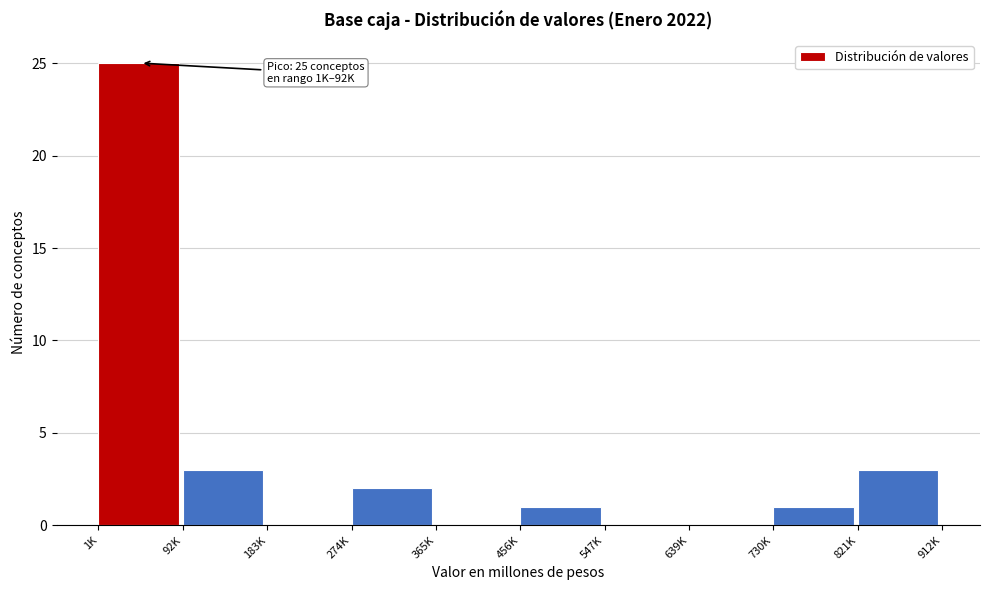

Reading left to right, list all the values displayed in this chart.

1K=25	92K=3	183K=0	274K=2	365K=0	456K=1	547K=0	639K=0	730K=1	821K=3